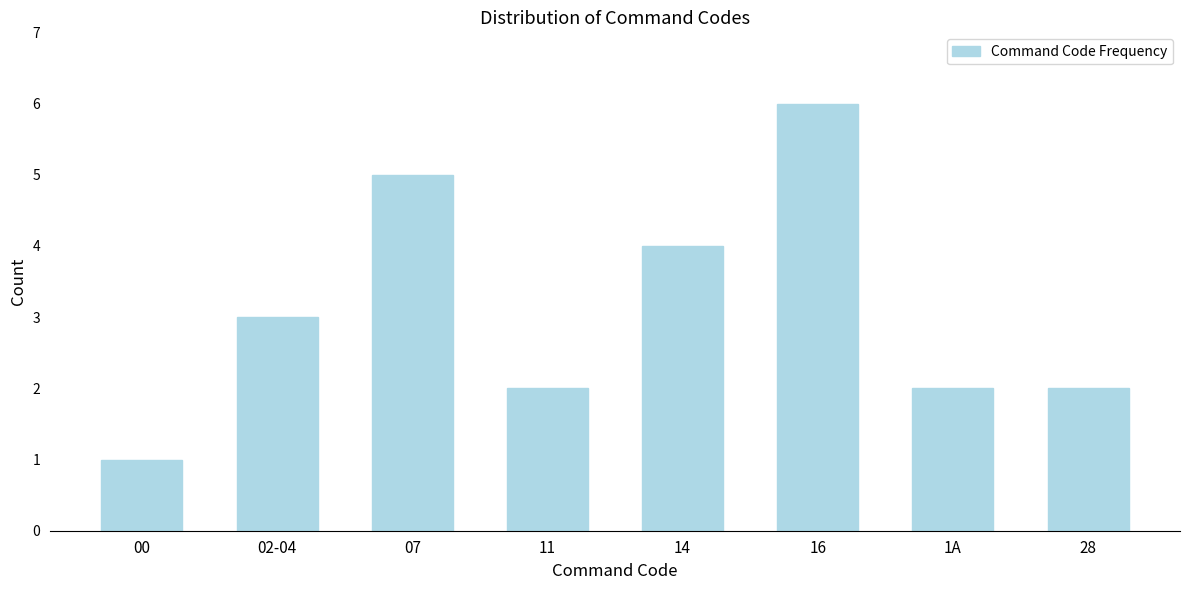

Reading left to right, extract all data points from this chart.

1	3	5	2	4	6	2	2